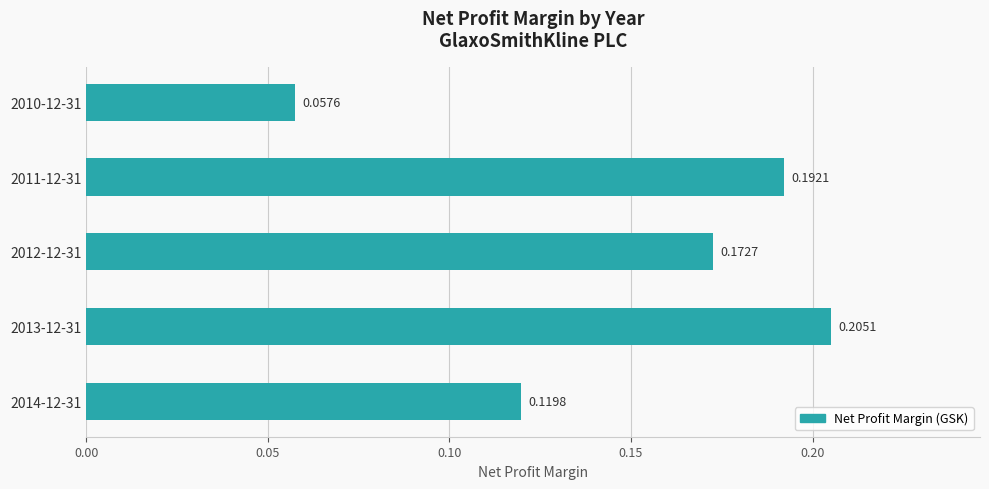

What is the sum of the values at 2012-12-31 and 2011-12-31?

0.4